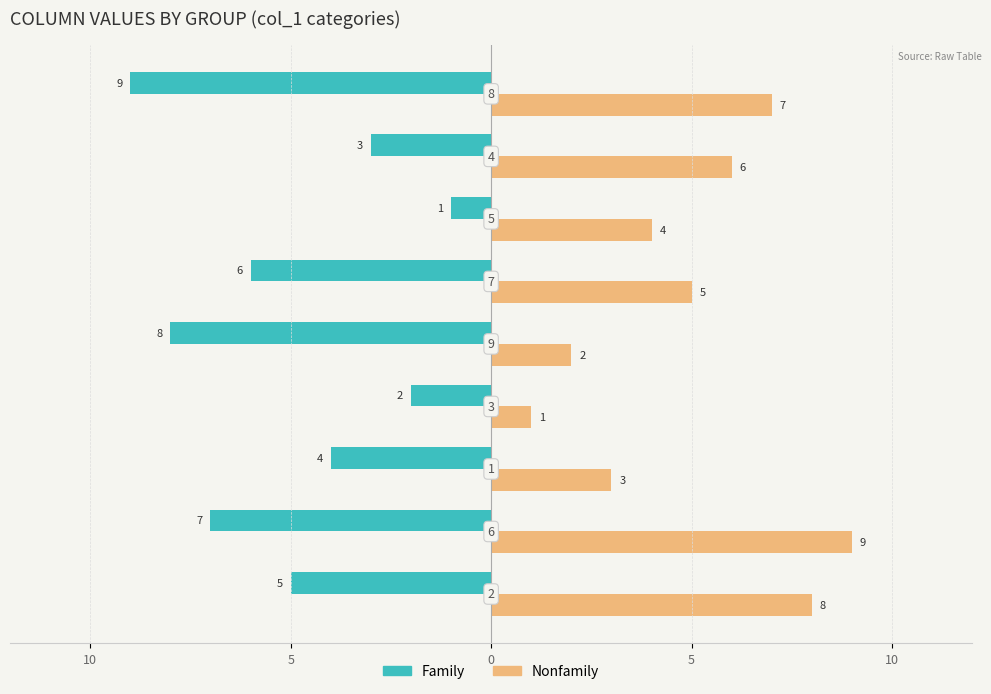

What are all the series names shown in the legend?

Family, Nonfamily